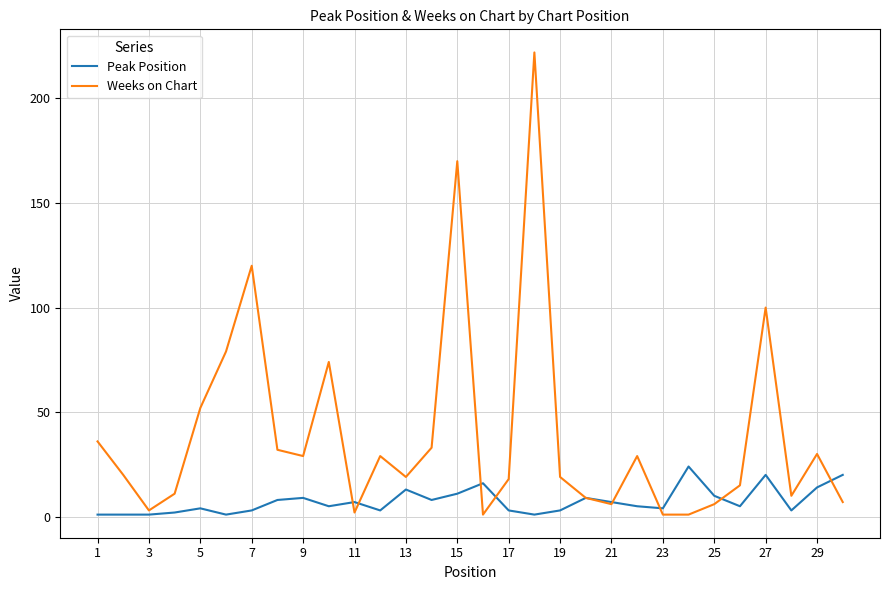

Reading left to right, list all the values displayed in this chart.

Peak Position: 1	1	1	2	4	1	3	8	9	5	7	3	13	8	11	16	3	1	3	9	7	5	4	24	10	5	20	3	14	20
Weeks on Chart: 36	20	3	11	52	79	120	32	29	74	2	29	19	33	170	1	18	222	19	9	6	29	1	1	6	15	100	10	30	7